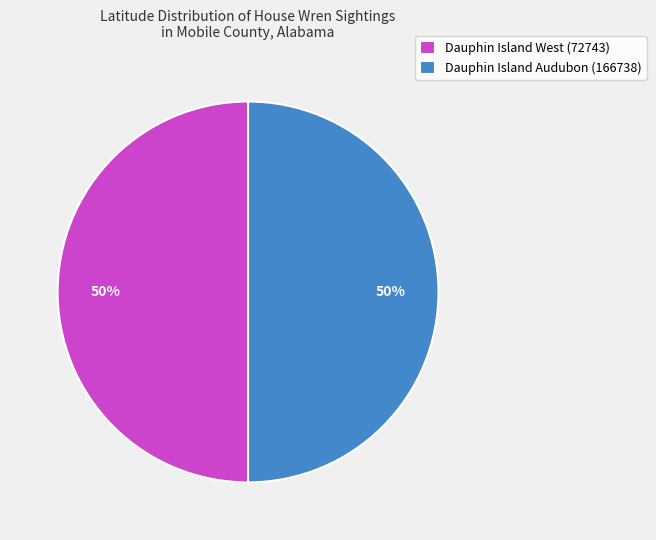

To the nearest percent, what portion does Dauphin Island West (72743) represent?

50%